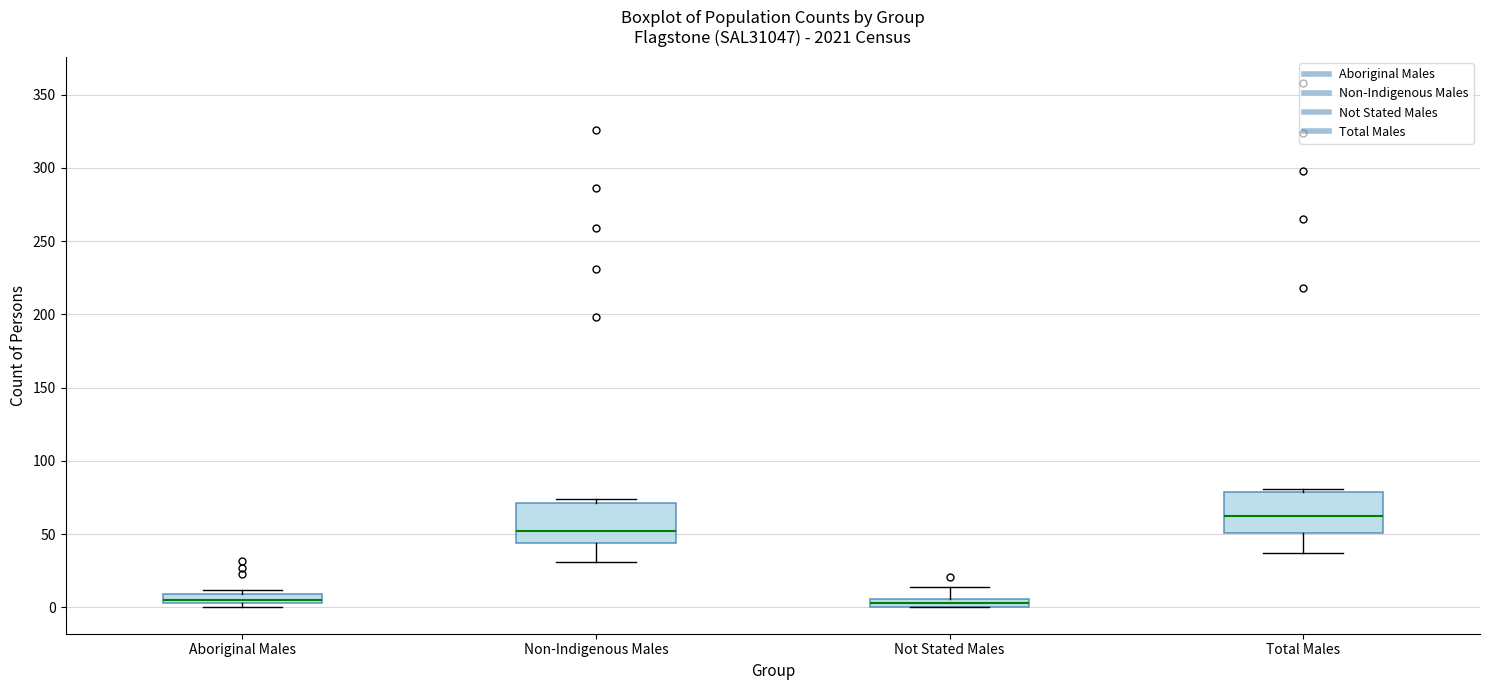

Where is the lower edge of the box for Not Stated Males on the y-axis? The values are not printed on the chart, so give them approximately, as read against the axis.

0